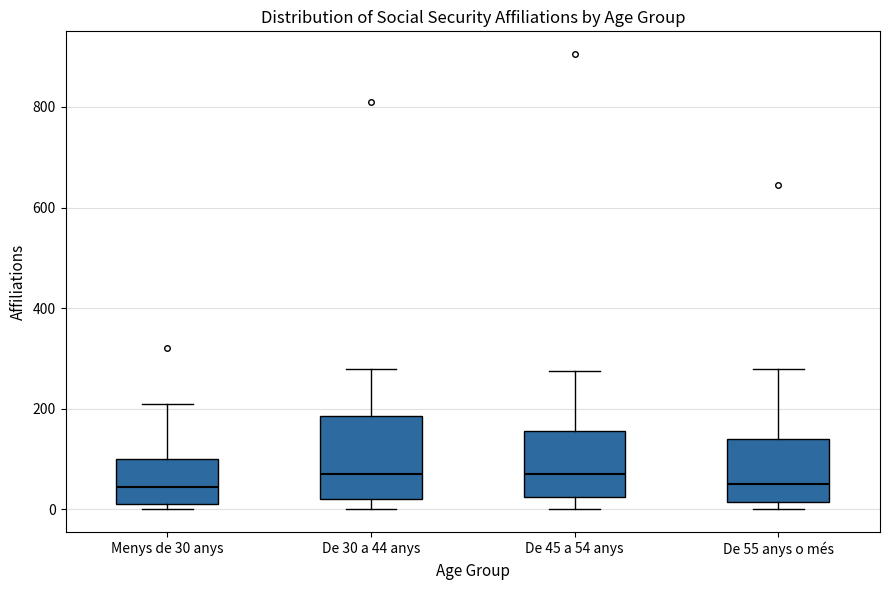

Where does the upper whisker of the box for De 30 a 44 anys end on the y-axis? The values are not printed on the chart, so give them approximately, as read against the axis.

280